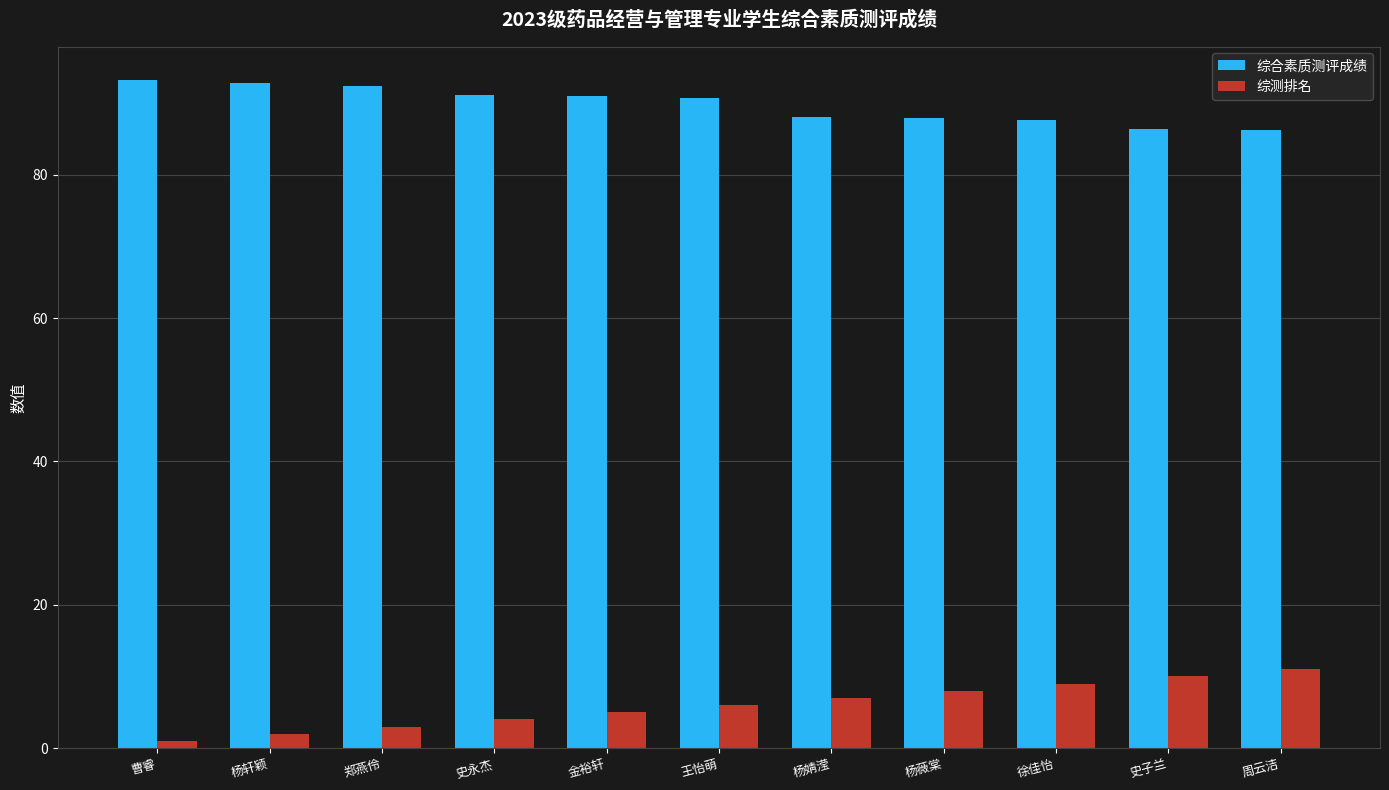

How many bars are there in total?

22